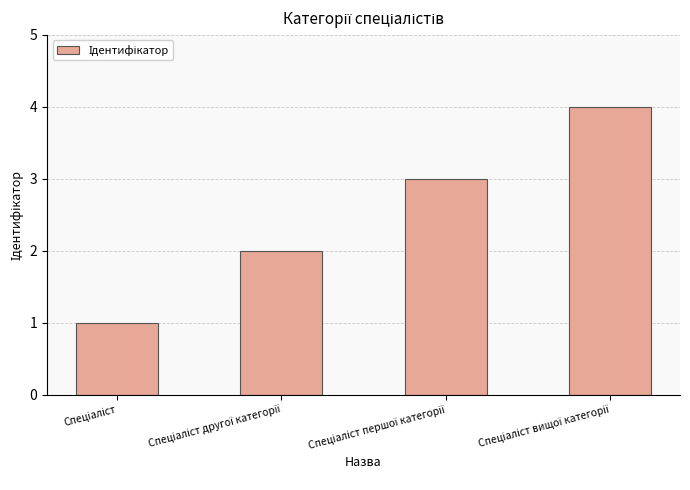

What is the sum of all values?

10